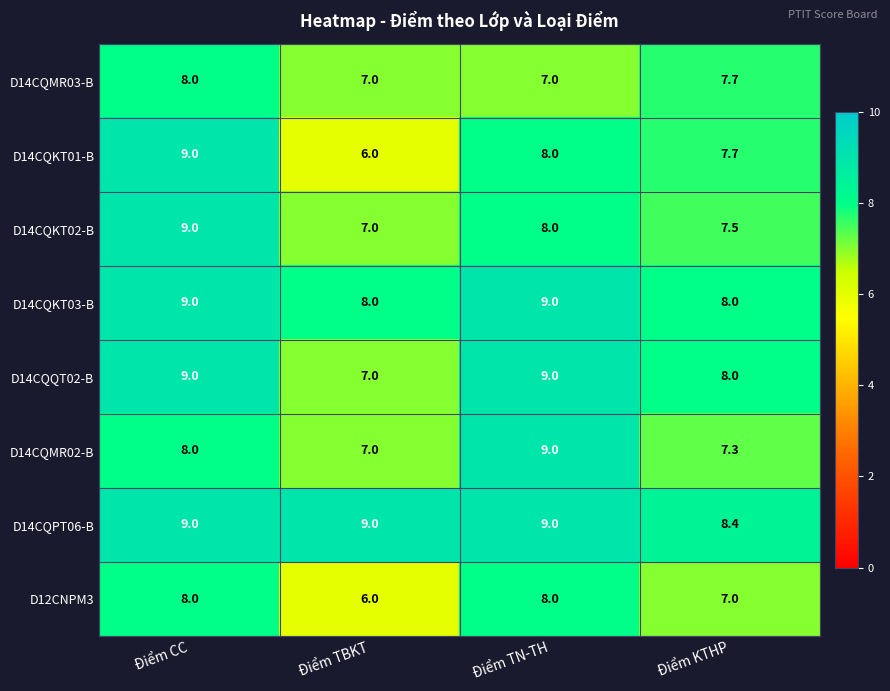

At which category is the sum across all series the highest?

Điểm CC